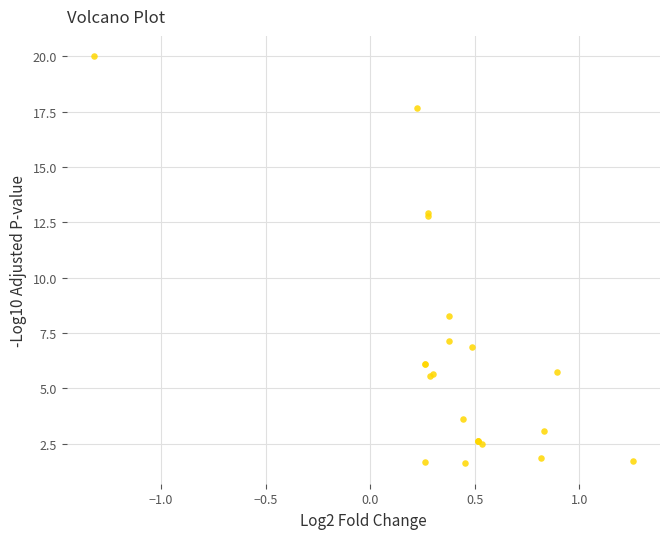

What Y value in the scatter plot is closest to 10?

8.3